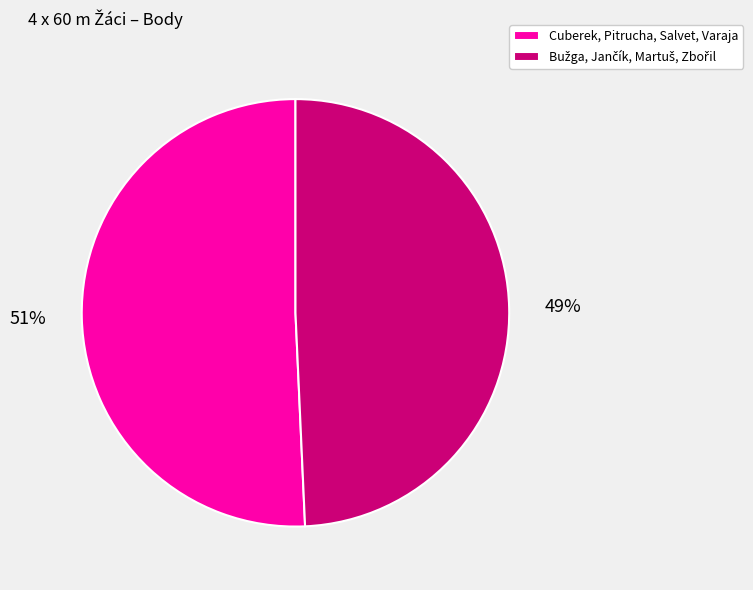

Which slice represents more than half of the pie?

Cuberek, Pitrucha, Salvet, Varaja